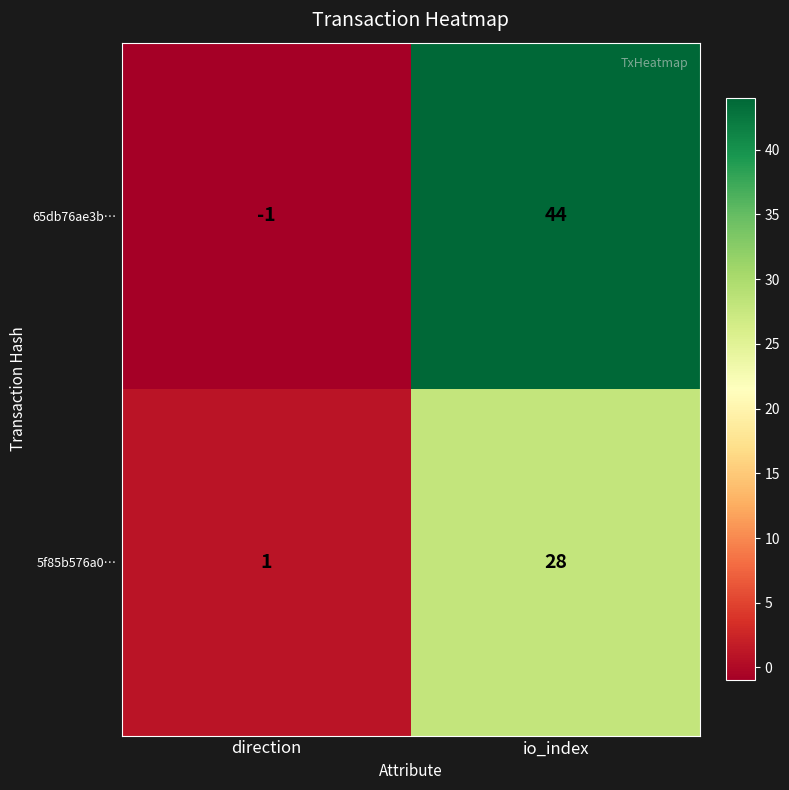

What is the maximum value shown in the chart?

44